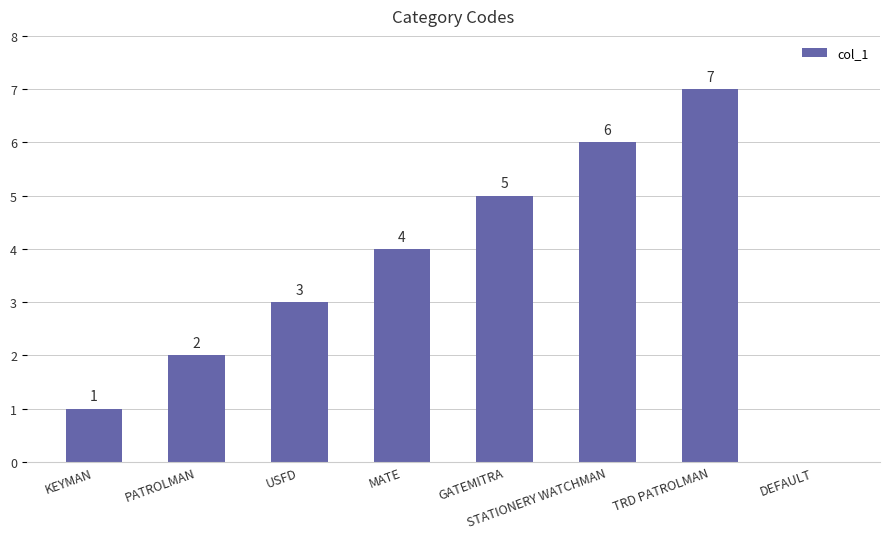

Which category has the highest value across all series?

TRD PATROLMAN